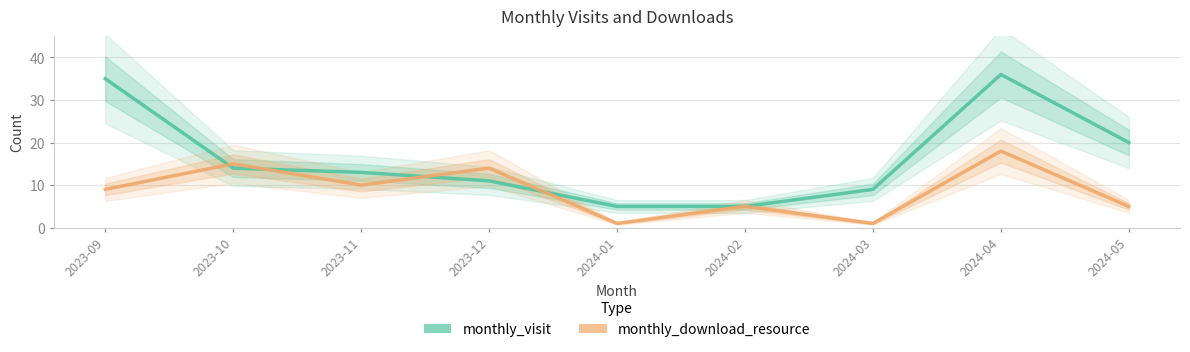

List the labels in order of monthly_download_resource value, smallest first.

2024-01, 2024-03, 2024-02, 2024-05, 2023-09, 2023-11, 2023-12, 2023-10, 2024-04